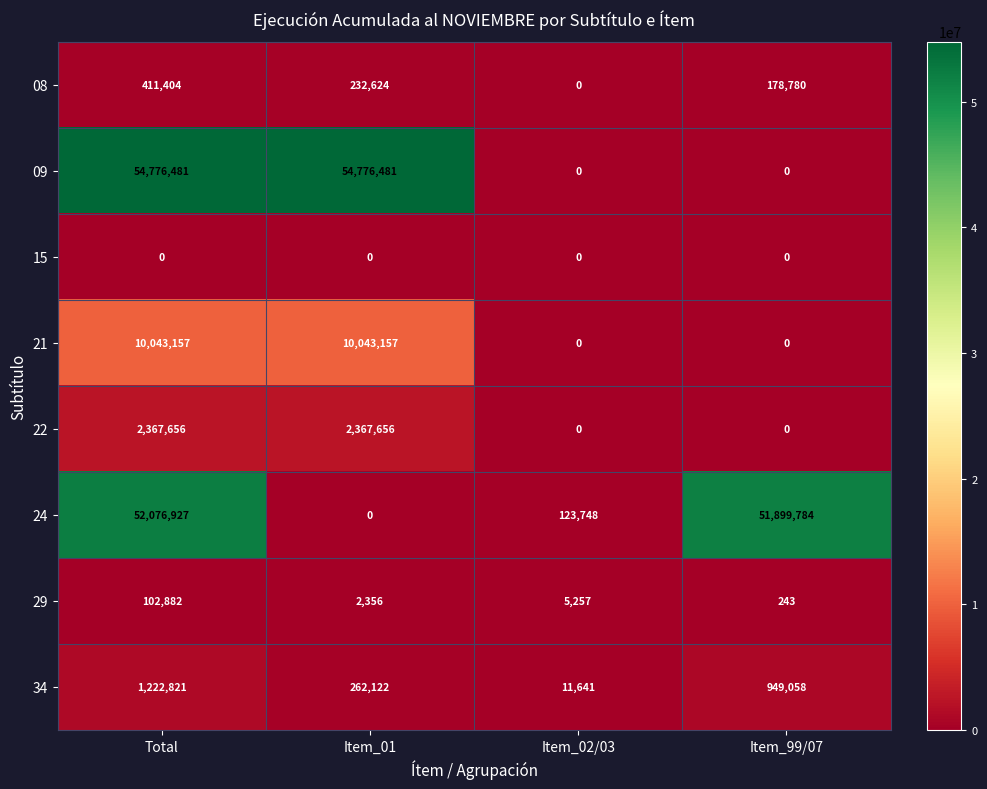

Which series has the largest total across all categories?

09